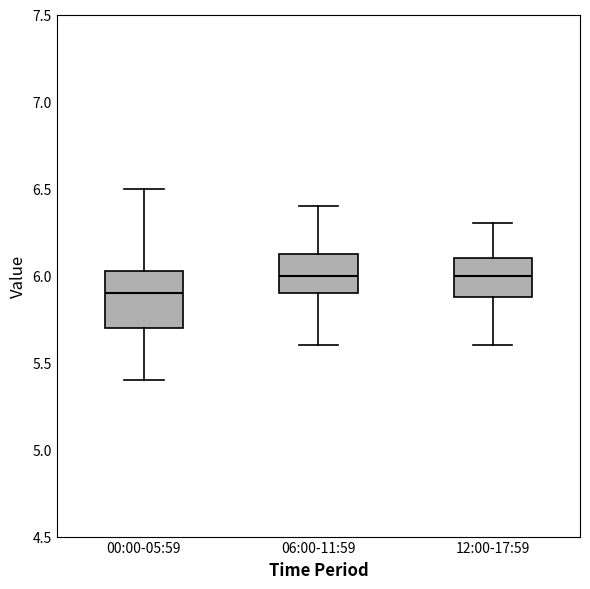

Reading left to right, transcribe this box plot: for each box, give where its median line is, the range the box spans, and where its two whiskers end, as read against the y-axis. The values are not printed on the chart, so give them approximately, as read against the axis.

00:00-05:59: median 5.90, box 5.70 to 6.05, whiskers 5.40 to 6.50
06:00-11:59: median 6.00, box 5.90 to 6.15, whiskers 5.60 to 6.40
12:00-17:59: median 6.00, box 5.90 to 6.10, whiskers 5.60 to 6.30